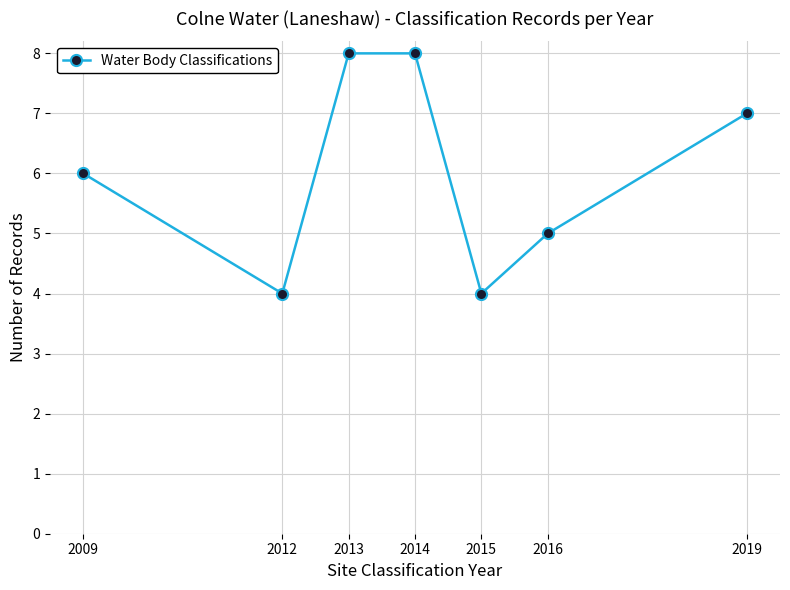

What is the value of the 2nd point from the left?

4